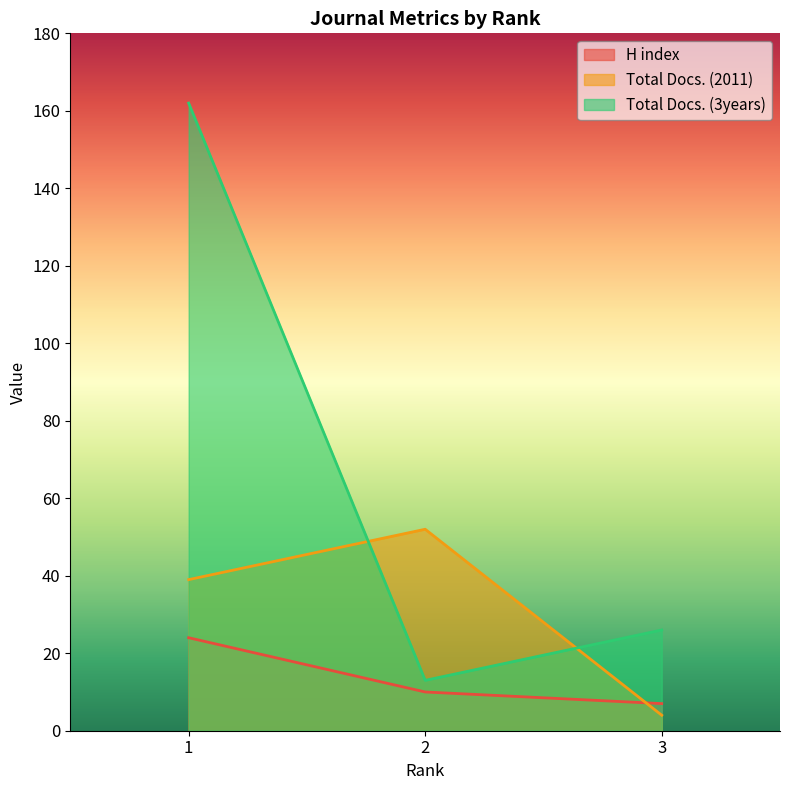

What is the value of the Total Docs. (3years) point at the 2nd from the left?

13